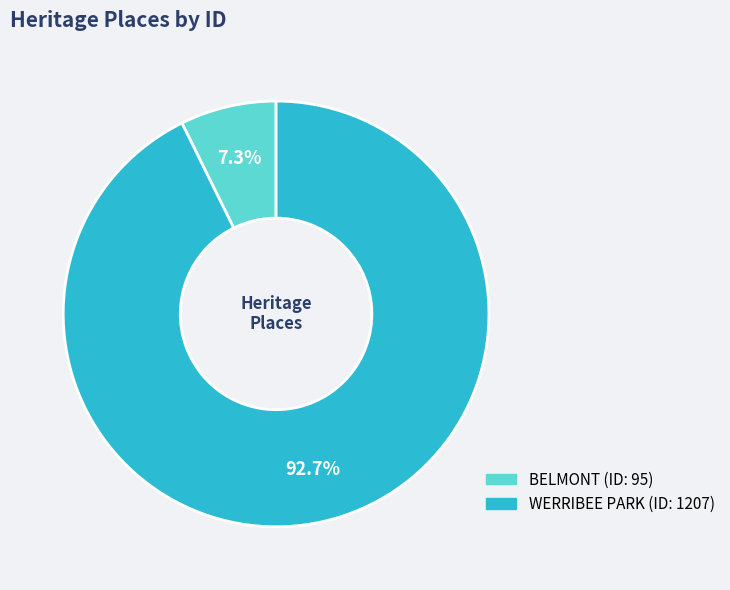

Which slice is the smallest?

BELMONT